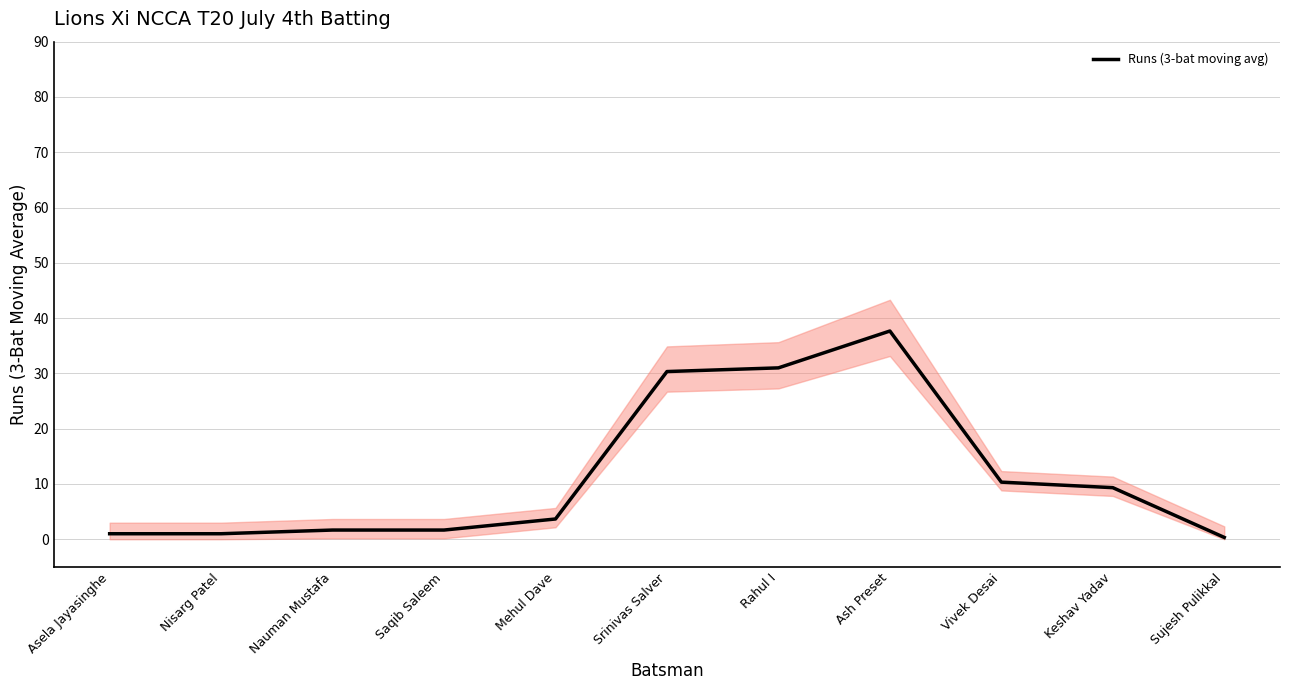

What is the approximate value at Saqib Saleem?

1.7